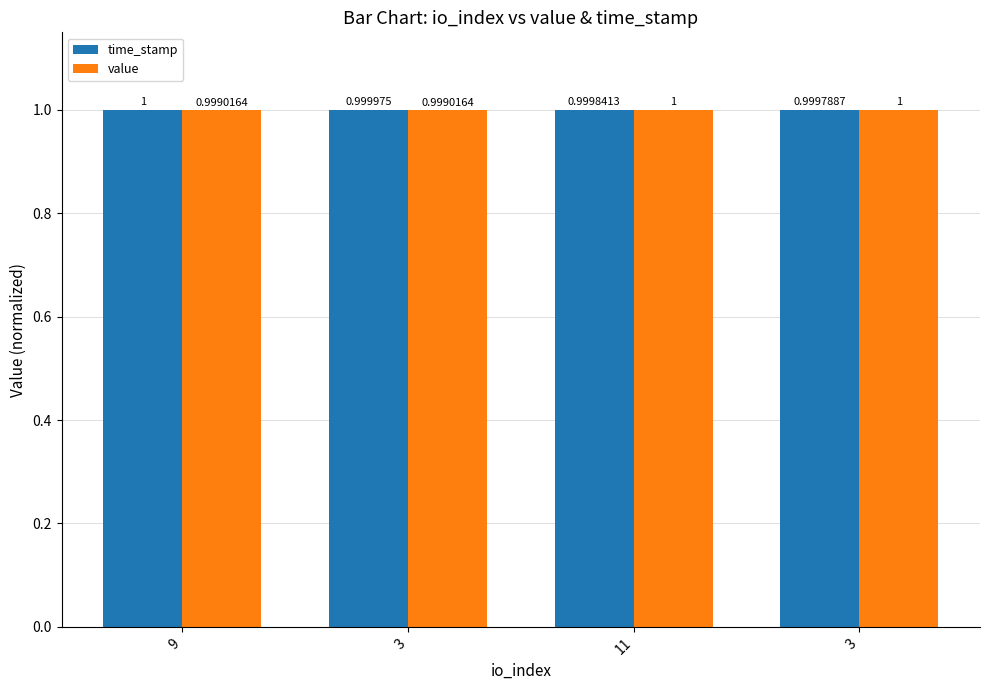

How many bars are there in each group?

2